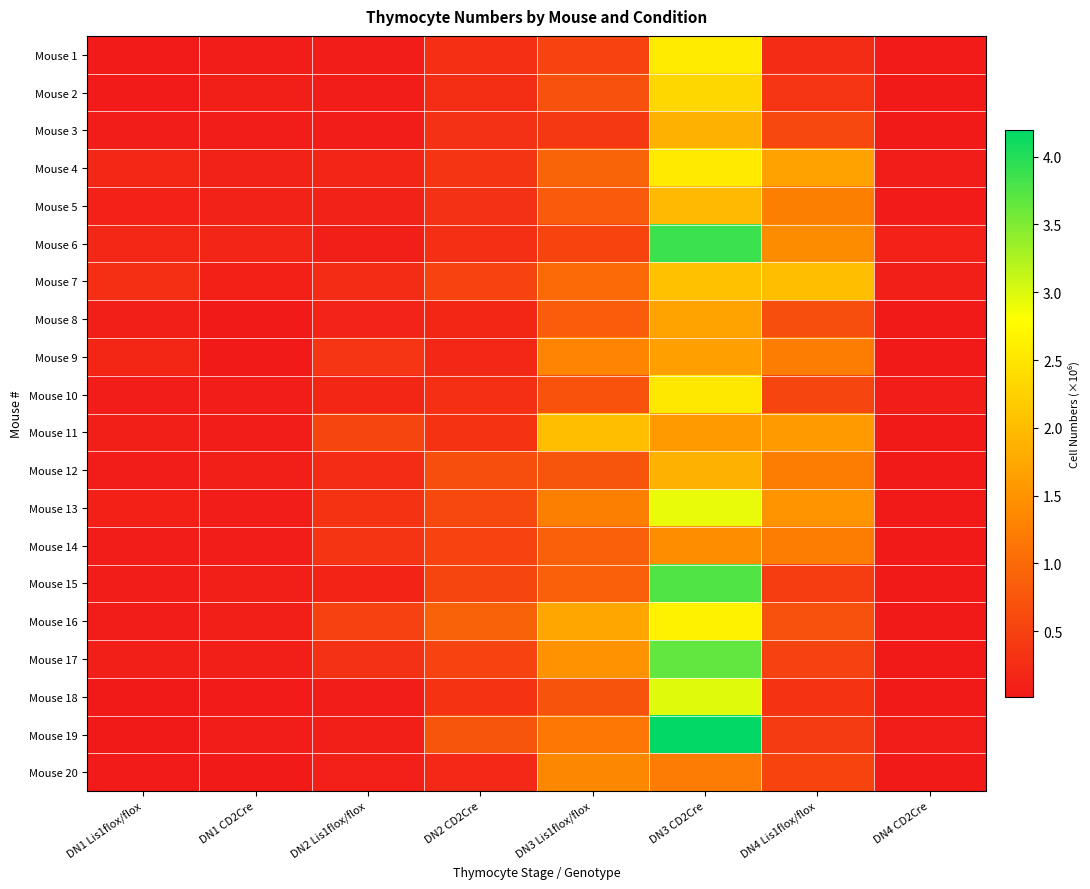

Reading left to right, what are all the values shown in this chart?

Mouse 1: DN1 Lis1flox/flox=0.0	DN1 CD2Cre=0.1	DN2 Lis1flox/flox=0.1	DN2 CD2Cre=0.3	DN3 Lis1flox/flox=0.5	DN3 CD2Cre=2.6	DN4 Lis1flox/flox=0.2	DN4 CD2Cre=0.0
Mouse 2: DN1 Lis1flox/flox=0.0	DN1 CD2Cre=0.1	DN2 Lis1flox/flox=0.1	DN2 CD2Cre=0.3	DN3 Lis1flox/flox=0.7	DN3 CD2Cre=2.3	DN4 Lis1flox/flox=0.3	DN4 CD2Cre=0.0
Mouse 3: DN1 Lis1flox/flox=0.1	DN1 CD2Cre=0.1	DN2 Lis1flox/flox=0.1	DN2 CD2Cre=0.3	DN3 Lis1flox/flox=0.4	DN3 CD2Cre=1.9	DN4 Lis1flox/flox=0.6	DN4 CD2Cre=0.0
Mouse 4: DN1 Lis1flox/flox=0.2	DN1 CD2Cre=0.1	DN2 Lis1flox/flox=0.2	DN2 CD2Cre=0.3	DN3 Lis1flox/flox=0.9	DN3 CD2Cre=2.6	DN4 Lis1flox/flox=1.7	DN4 CD2Cre=0.0
Mouse 5: DN1 Lis1flox/flox=0.1	DN1 CD2Cre=0.1	DN2 Lis1flox/flox=0.1	DN2 CD2Cre=0.3	DN3 Lis1flox/flox=0.8	DN3 CD2Cre=2.0	DN4 Lis1flox/flox=1.2	DN4 CD2Cre=0.0
Mouse 6: DN1 Lis1flox/flox=0.2	DN1 CD2Cre=0.2	DN2 Lis1flox/flox=0.1	DN2 CD2Cre=0.3	DN3 Lis1flox/flox=0.5	DN3 CD2Cre=3.9	DN4 Lis1flox/flox=1.4	DN4 CD2Cre=0.1
Mouse 7: DN1 Lis1flox/flox=0.3	DN1 CD2Cre=0.1	DN2 Lis1flox/flox=0.2	DN2 CD2Cre=0.5	DN3 Lis1flox/flox=1.0	DN3 CD2Cre=2.1	DN4 Lis1flox/flox=2.0	DN4 CD2Cre=0.1
Mouse 8: DN1 Lis1flox/flox=0.1	DN1 CD2Cre=0.0	DN2 Lis1flox/flox=0.1	DN2 CD2Cre=0.2	DN3 Lis1flox/flox=0.8	DN3 CD2Cre=1.7	DN4 Lis1flox/flox=0.6	DN4 CD2Cre=0.0
Mouse 9: DN1 Lis1flox/flox=0.2	DN1 CD2Cre=0.0	DN2 Lis1flox/flox=0.3	DN2 CD2Cre=0.2	DN3 Lis1flox/flox=1.3	DN3 CD2Cre=1.7	DN4 Lis1flox/flox=1.2	DN4 CD2Cre=0.0
Mouse 10: DN1 Lis1flox/flox=0.1	DN1 CD2Cre=0.0	DN2 Lis1flox/flox=0.2	DN2 CD2Cre=0.3	DN3 Lis1flox/flox=0.7	DN3 CD2Cre=2.5	DN4 Lis1flox/flox=0.6	DN4 CD2Cre=0.0
Mouse 11: DN1 Lis1flox/flox=0.1	DN1 CD2Cre=0.0	DN2 Lis1flox/flox=0.5	DN2 CD2Cre=0.3	DN3 Lis1flox/flox=2.0	DN3 CD2Cre=1.6	DN4 Lis1flox/flox=1.6	DN4 CD2Cre=0.0
Mouse 12: DN1 Lis1flox/flox=0.1	DN1 CD2Cre=0.1	DN2 Lis1flox/flox=0.2	DN2 CD2Cre=0.7	DN3 Lis1flox/flox=0.7	DN3 CD2Cre=1.9	DN4 Lis1flox/flox=1.2	DN4 CD2Cre=0.0
Mouse 13: DN1 Lis1flox/flox=0.1	DN1 CD2Cre=0.0	DN2 Lis1flox/flox=0.3	DN2 CD2Cre=0.6	DN3 Lis1flox/flox=1.2	DN3 CD2Cre=2.9	DN4 Lis1flox/flox=1.5	DN4 CD2Cre=0.0
Mouse 14: DN1 Lis1flox/flox=0.1	DN1 CD2Cre=0.0	DN2 Lis1flox/flox=0.3	DN2 CD2Cre=0.5	DN3 Lis1flox/flox=0.9	DN3 CD2Cre=1.4	DN4 Lis1flox/flox=1.2	DN4 CD2Cre=0.0
Mouse 15: DN1 Lis1flox/flox=0.1	DN1 CD2Cre=0.1	DN2 Lis1flox/flox=0.1	DN2 CD2Cre=0.6	DN3 Lis1flox/flox=0.9	DN3 CD2Cre=3.8	DN4 Lis1flox/flox=0.4	DN4 CD2Cre=0.0
Mouse 16: DN1 Lis1flox/flox=0.1	DN1 CD2Cre=0.1	DN2 Lis1flox/flox=0.5	DN2 CD2Cre=0.9	DN3 Lis1flox/flox=1.7	DN3 CD2Cre=2.7	DN4 Lis1flox/flox=0.7	DN4 CD2Cre=0.0
Mouse 17: DN1 Lis1flox/flox=0.1	DN1 CD2Cre=0.1	DN2 Lis1flox/flox=0.3	DN2 CD2Cre=0.5	DN3 Lis1flox/flox=1.5	DN3 CD2Cre=3.7	DN4 Lis1flox/flox=0.5	DN4 CD2Cre=0.0
Mouse 18: DN1 Lis1flox/flox=0.0	DN1 CD2Cre=0.0	DN2 Lis1flox/flox=0.1	DN2 CD2Cre=0.3	DN3 Lis1flox/flox=0.7	DN3 CD2Cre=3.0	DN4 Lis1flox/flox=0.3	DN4 CD2Cre=0.0
Mouse 19: DN1 Lis1flox/flox=0.0	DN1 CD2Cre=0.1	DN2 Lis1flox/flox=0.1	DN2 CD2Cre=0.7	DN3 Lis1flox/flox=1.1	DN3 CD2Cre=4.2	DN4 Lis1flox/flox=0.4	DN4 CD2Cre=0.1
Mouse 20: DN1 Lis1flox/flox=0.0	DN1 CD2Cre=0.0	DN2 Lis1flox/flox=0.1	DN2 CD2Cre=0.2	DN3 Lis1flox/flox=1.4	DN3 CD2Cre=1.2	DN4 Lis1flox/flox=0.5	DN4 CD2Cre=0.0